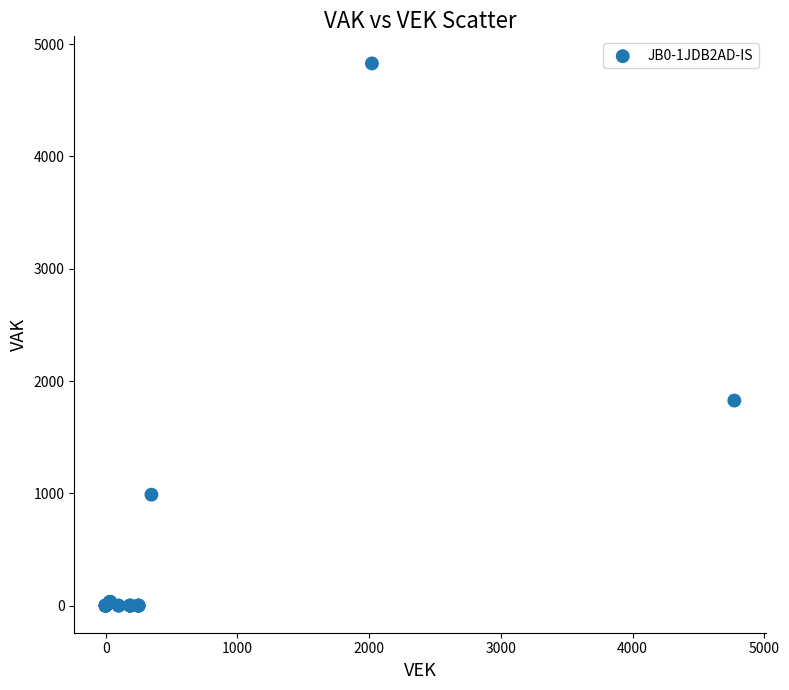

What Y value in the scatter plot is closest to 2414?

1826